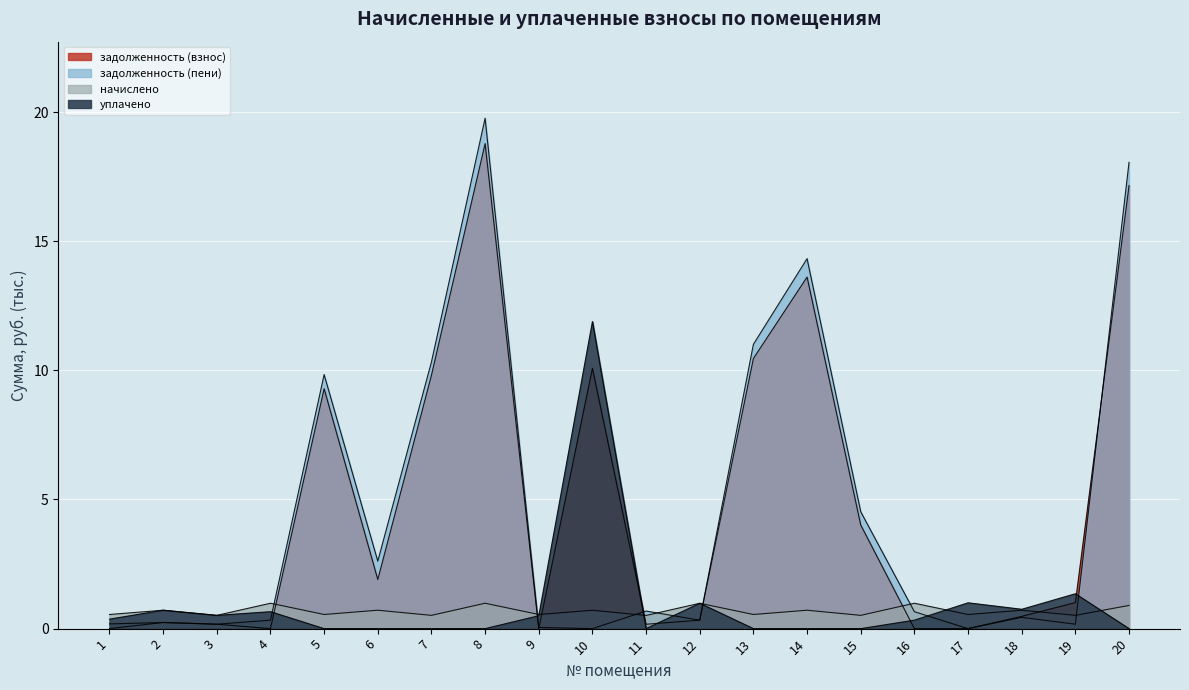

How many lines are shown in the chart?

4